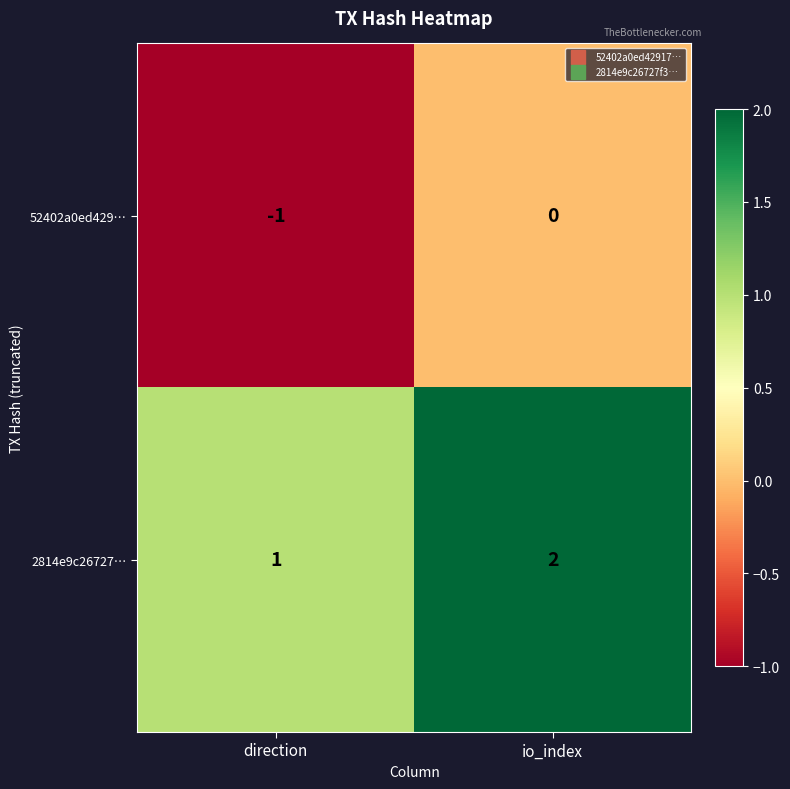

Is it true that 52402a0ed429… equals 0 at direction?

False